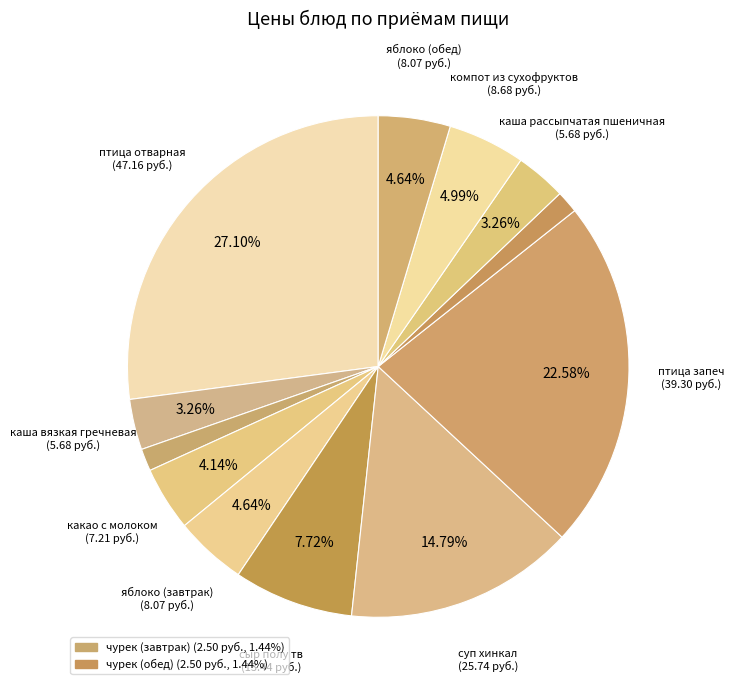

Rank the categories by value from highest to lowest.

птица отварная, птица запеч, суп хинкал, сыр полу тв, компот из сухофруктов, яблоко (завтрак), яблоко (обед), какао с молоком, каша вязкая гречневая, каша рассыпчатая пшеничная, чурек (завтрак), чурек (обед)